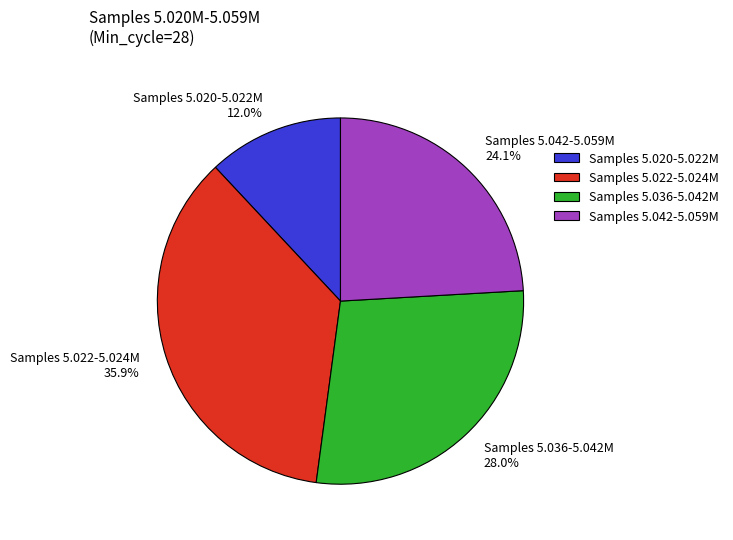

Does any single category account for the majority?

No